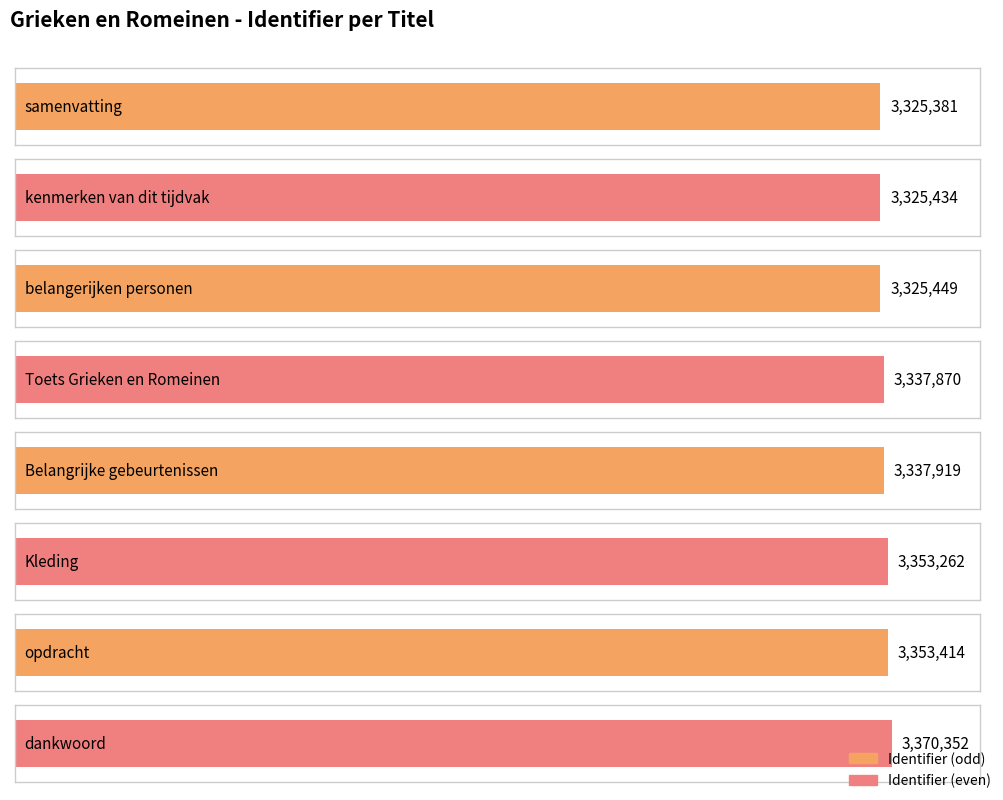

What is the ratio of the value at samenvatting to the value at belangerijken personen?

1.0